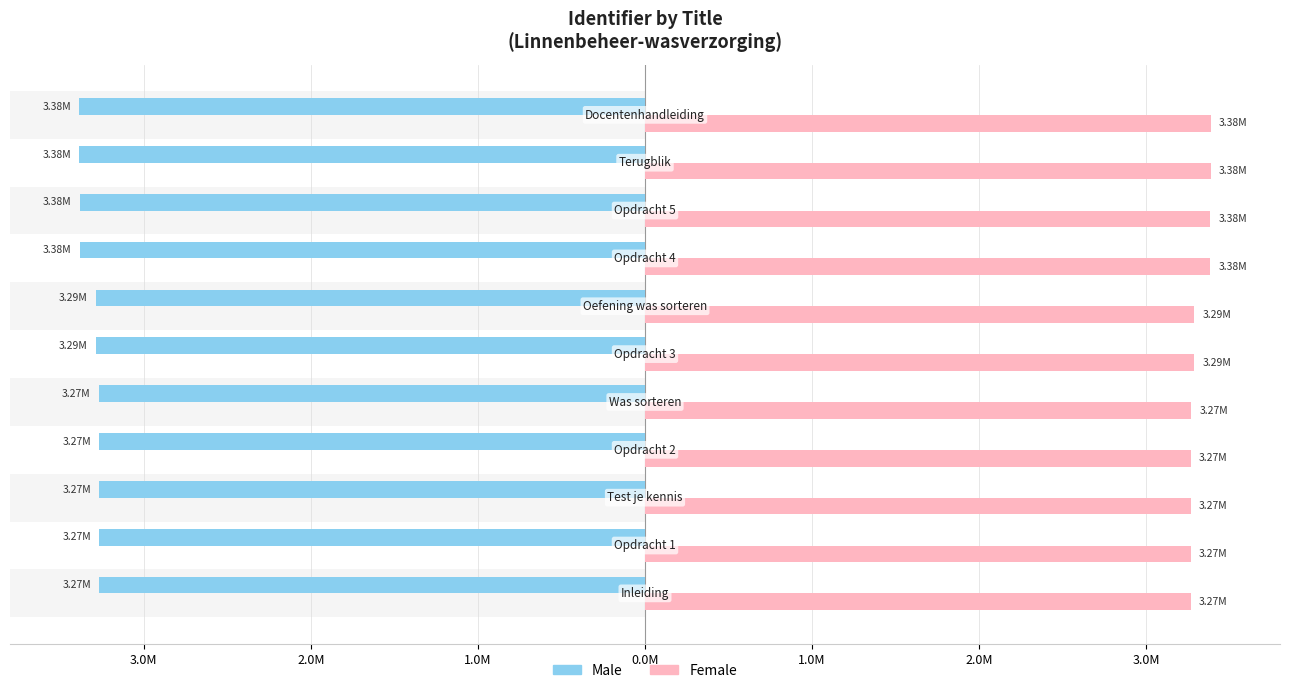

Are the bars horizontal?

Yes